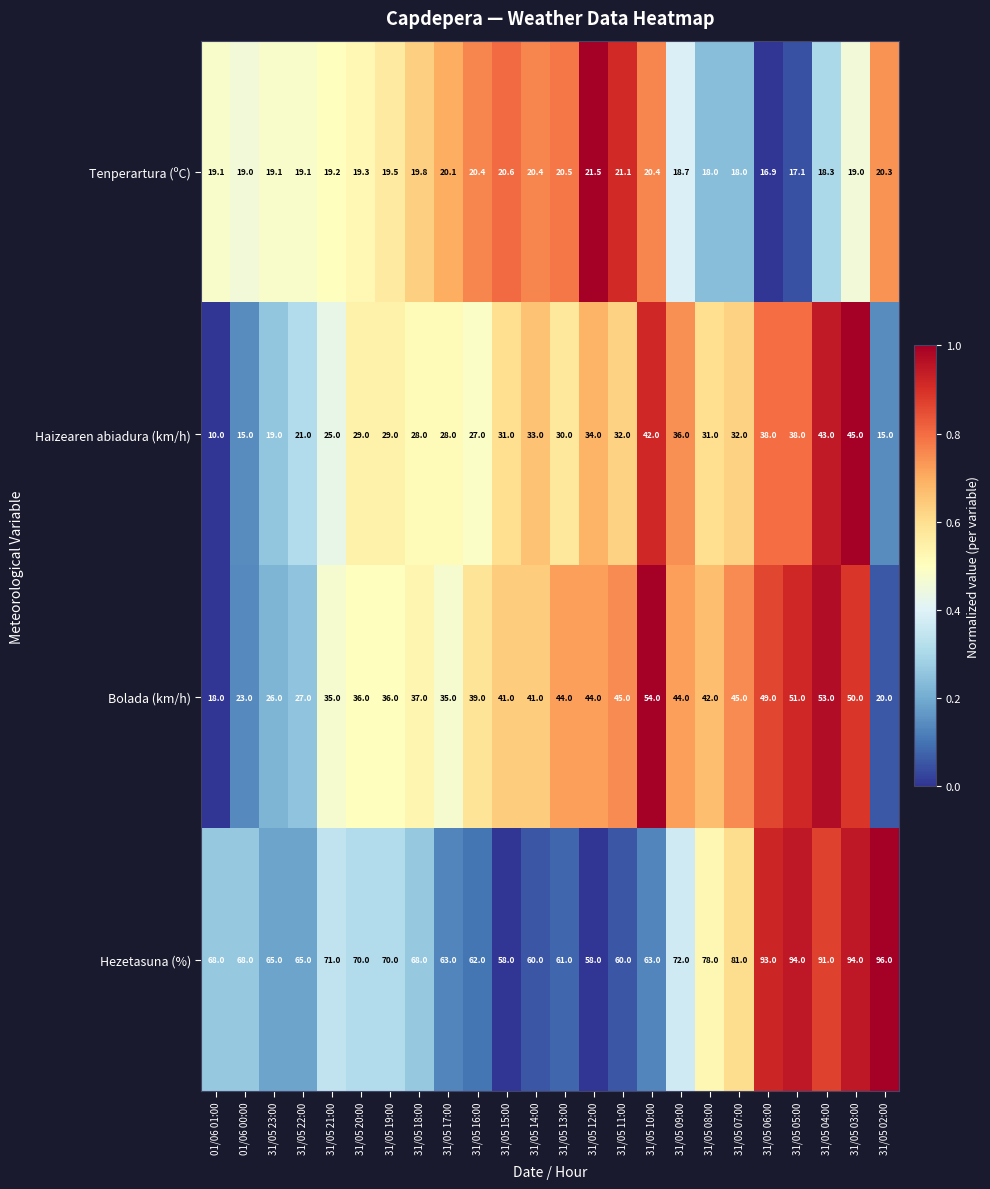

At how many categories does at least one series exceed 50?

24